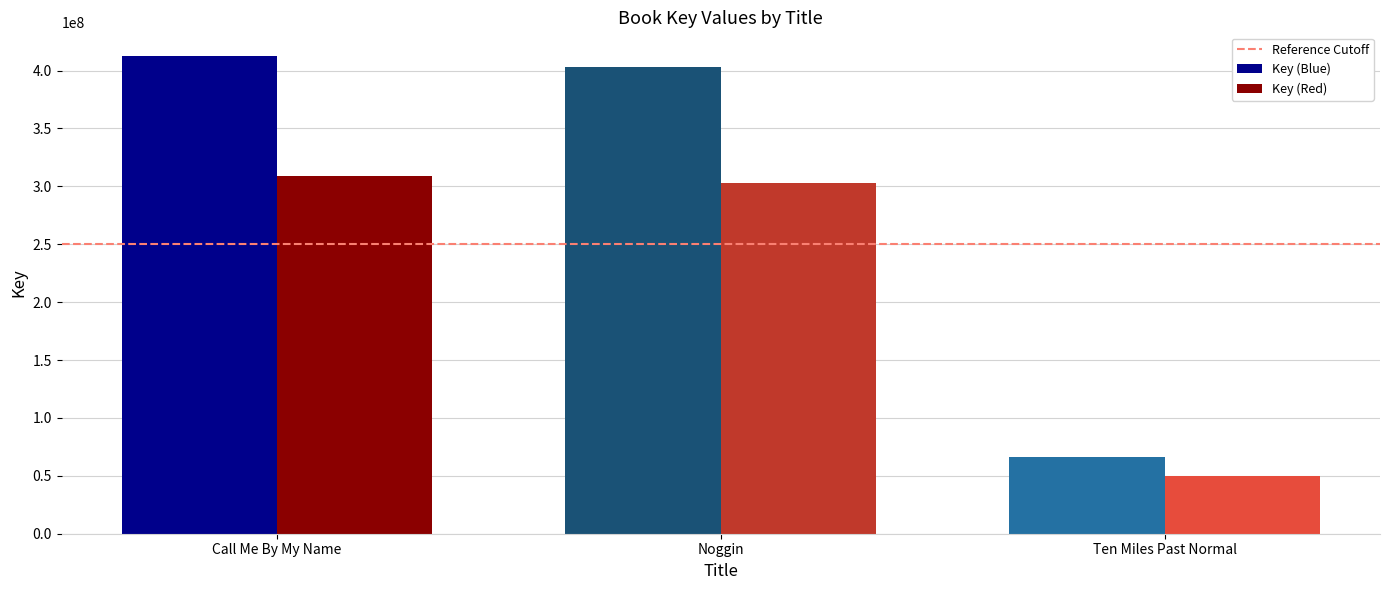

Does the chart contain stacked bars?

No